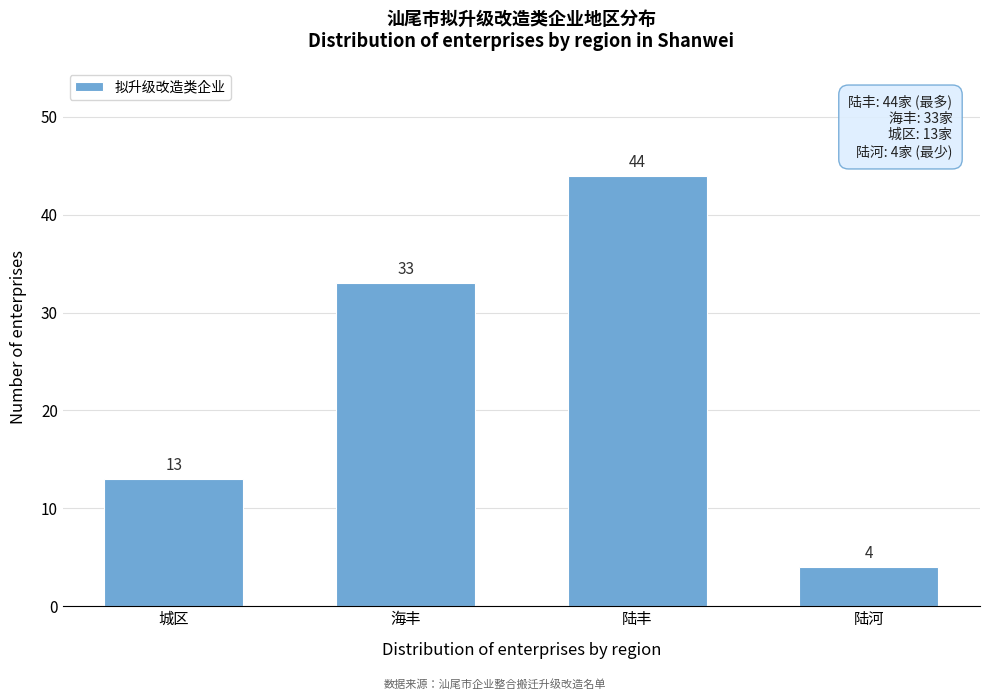

Reading left to right, list all the values displayed in this chart.

城区=13	海丰=33	陆丰=44	陆河=4